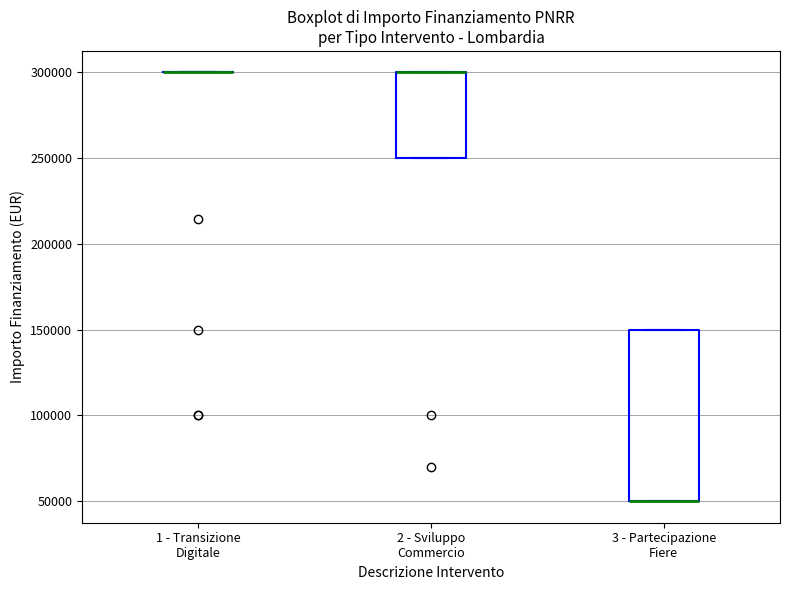

Comparing the boxes themselves (not the whiskers), which one is the tallest?

3 - Partecipazione Fiere